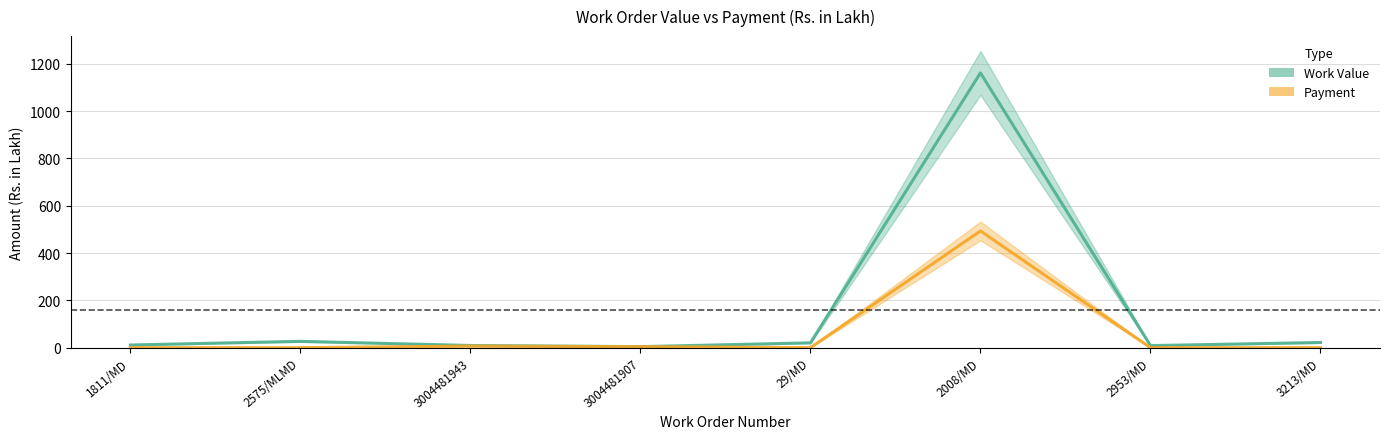

How many categories are shown in the chart?

8